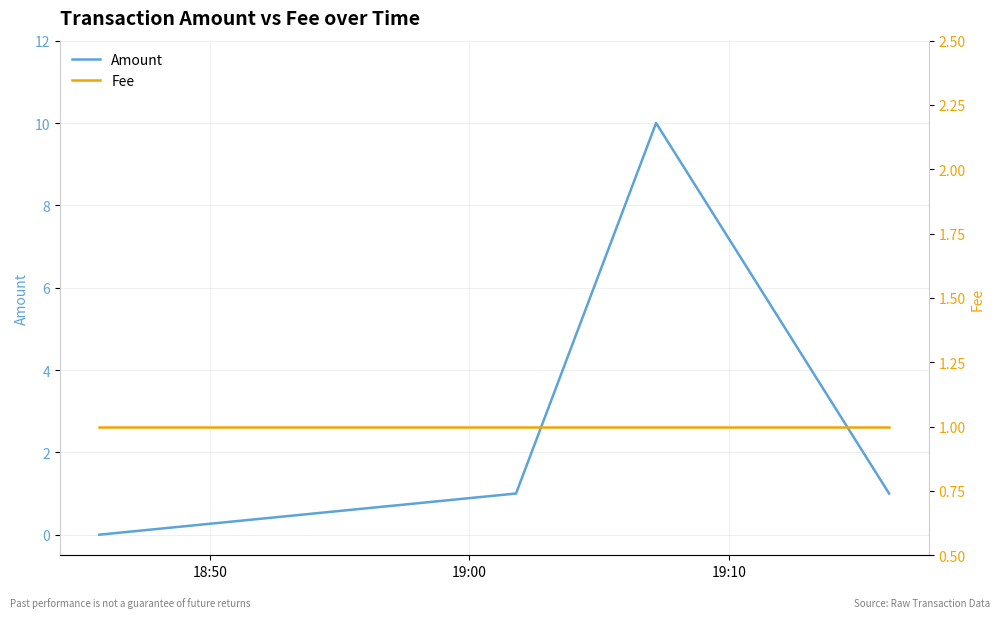

True or false: Amount has more than 0 points higher than both neighbors.

True